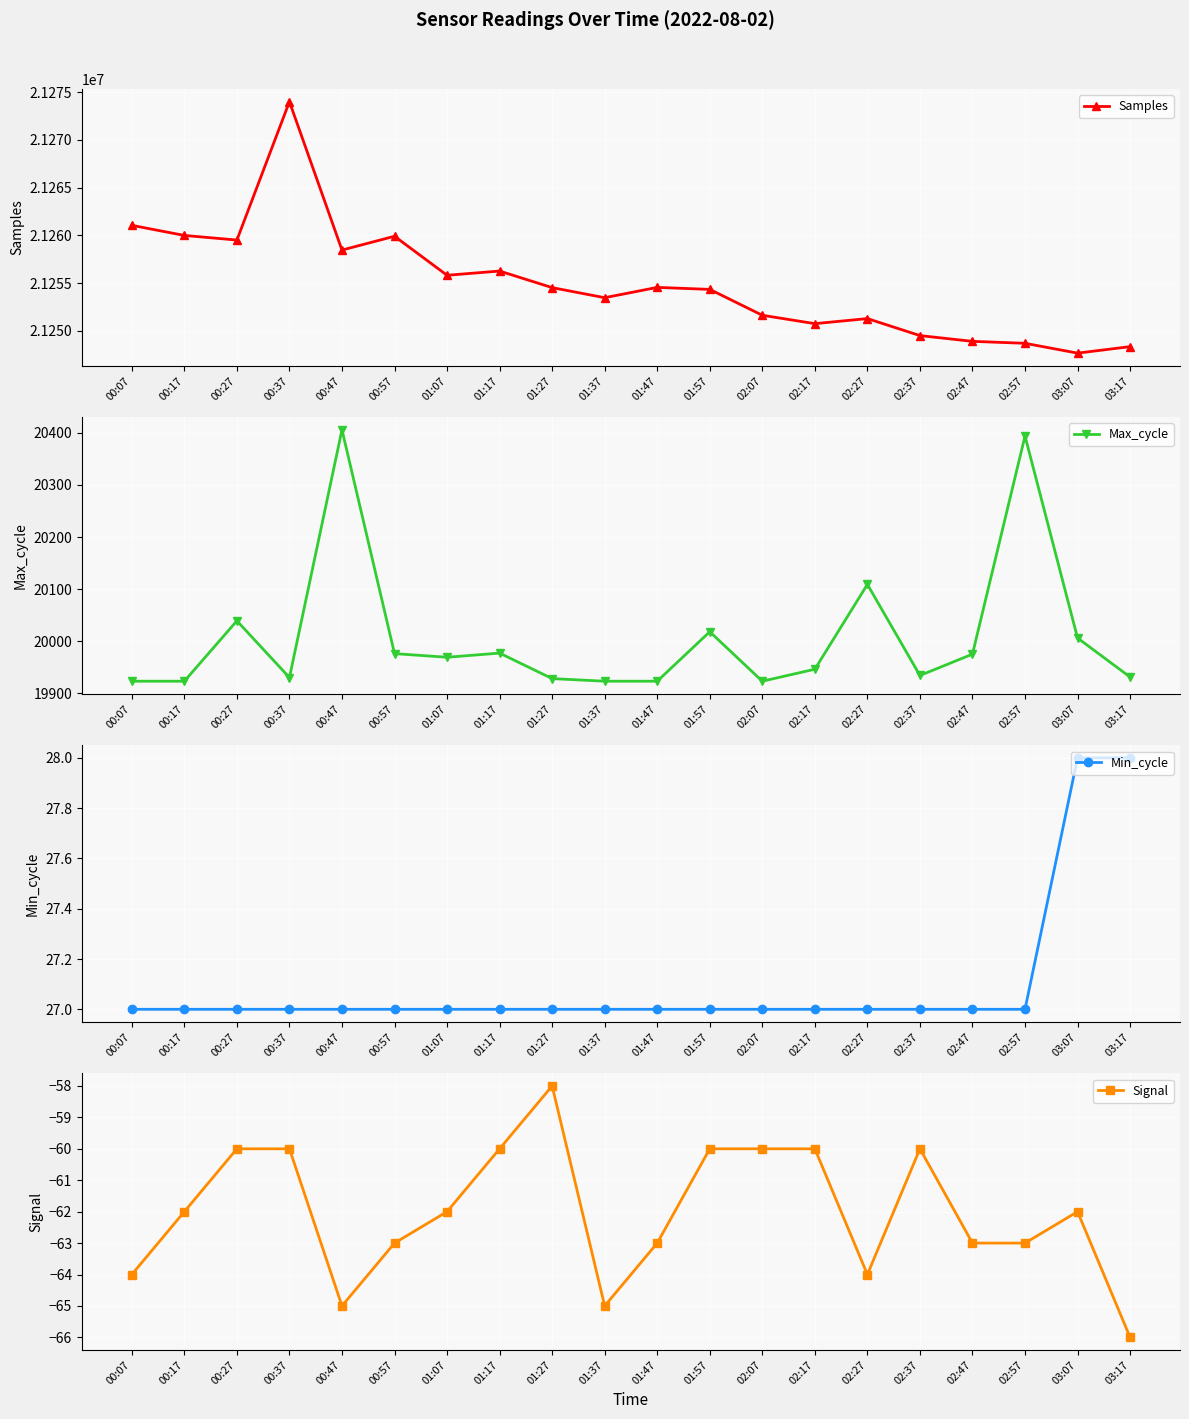

What is the value of the Samples point at the 12th from the left?

21254349